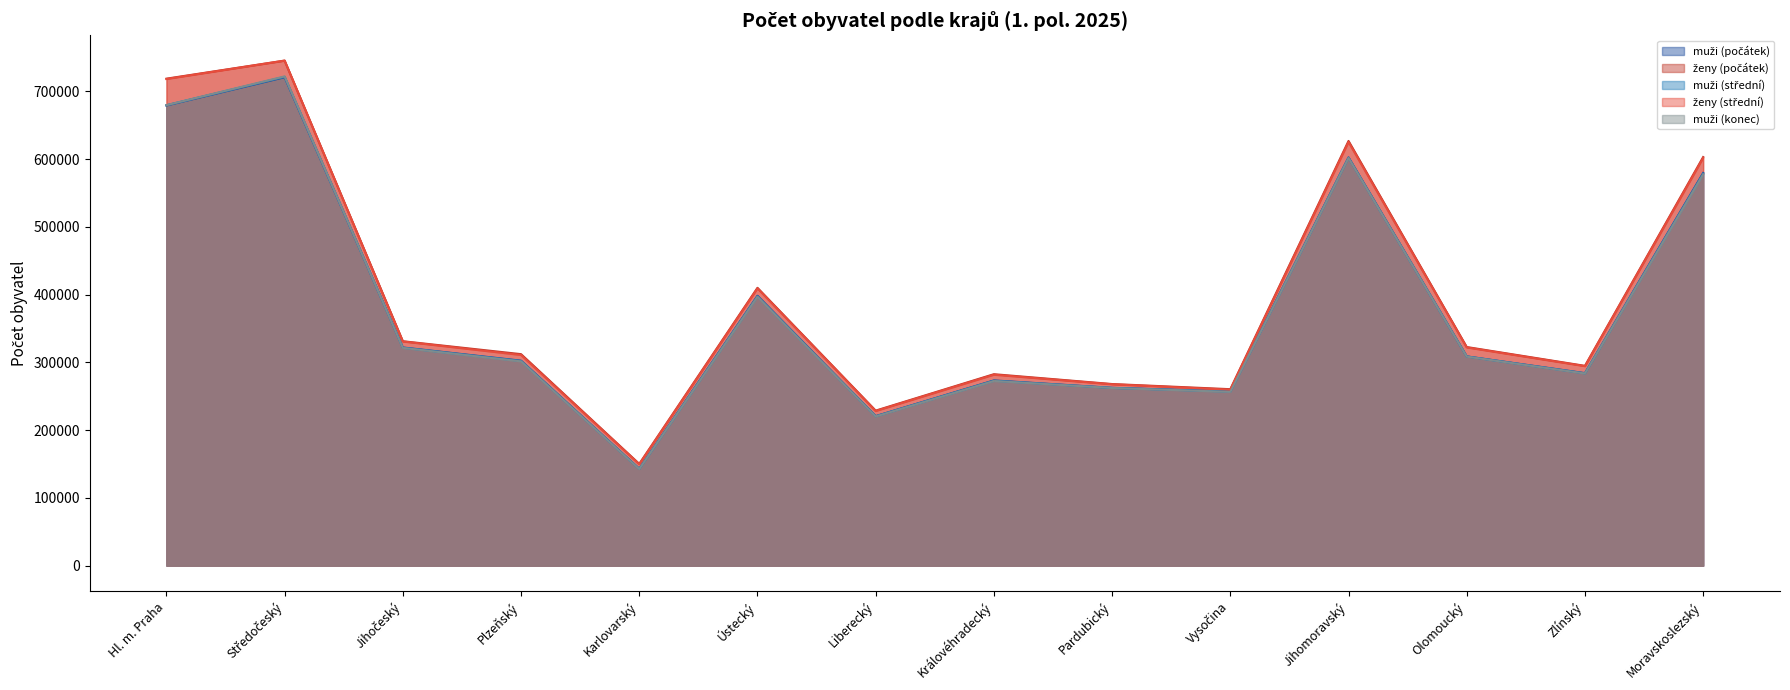

What is the label of the 13th point from the left?

Zlínský